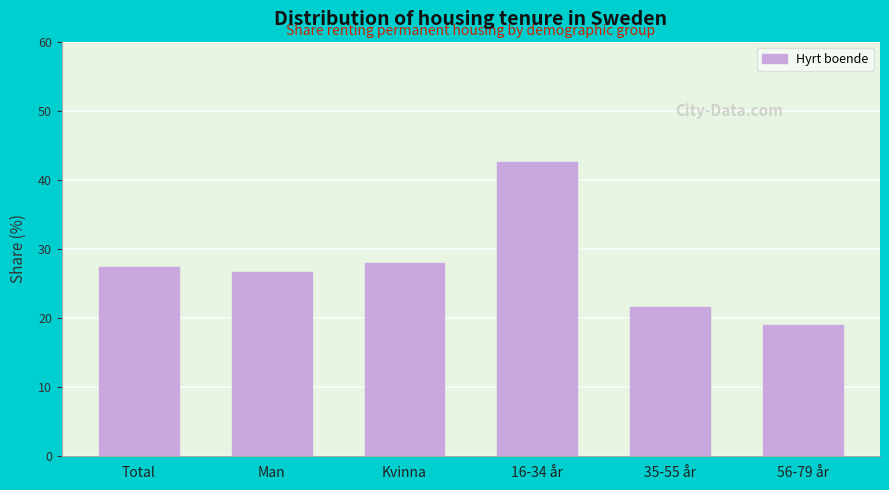

What is the approximate value at Total?

27.4